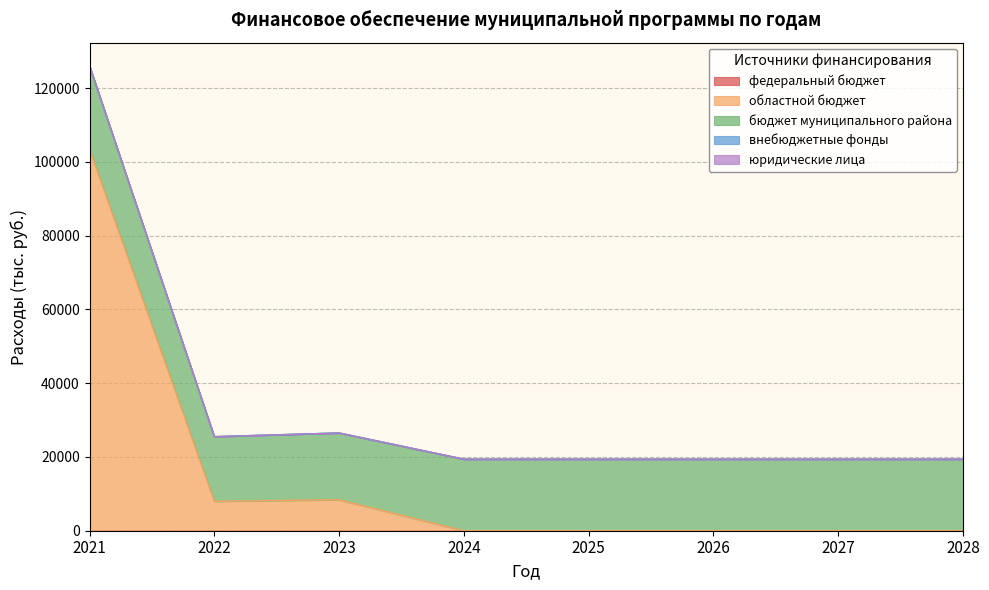

List the labels in order of бюджет муниципального района value, smallest first.

2022, 2023, 2024, 2025, 2026, 2027, 2028, 2021